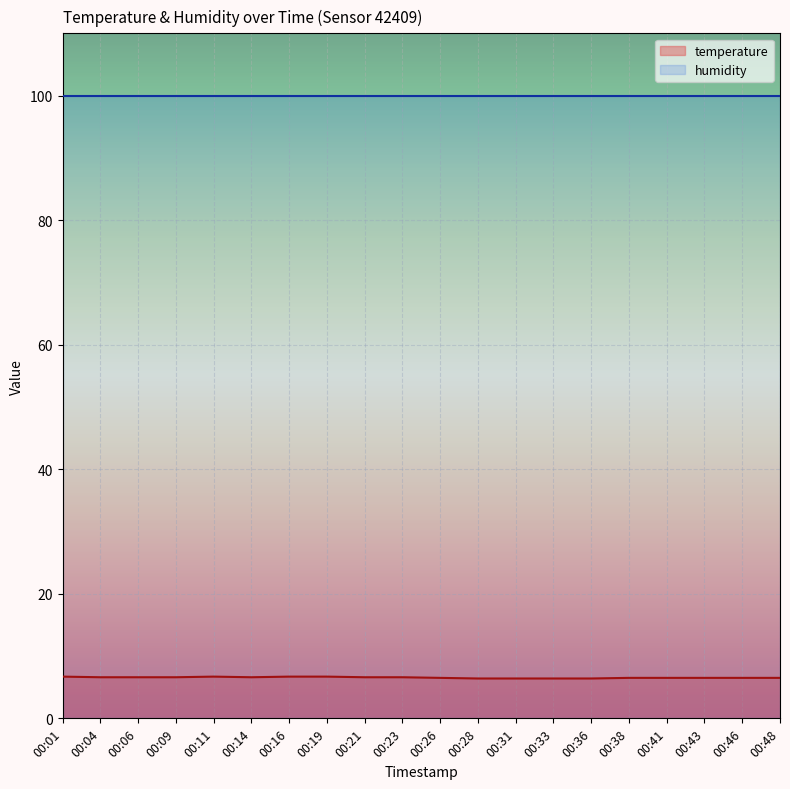

What is the sum of the values at 00:01 and 00:19?

13.4